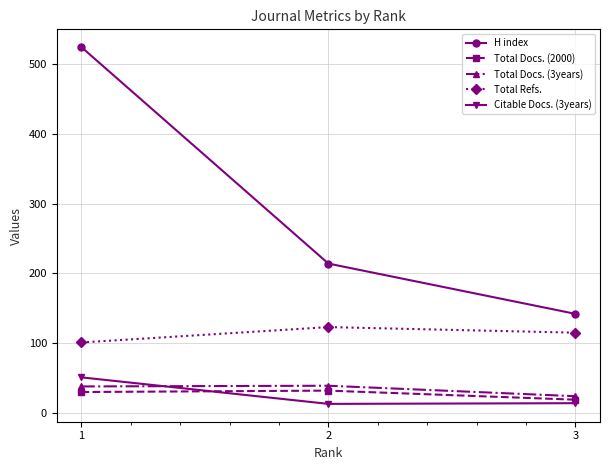

Between 2 and 3, which series saw the biggest shift?

H index